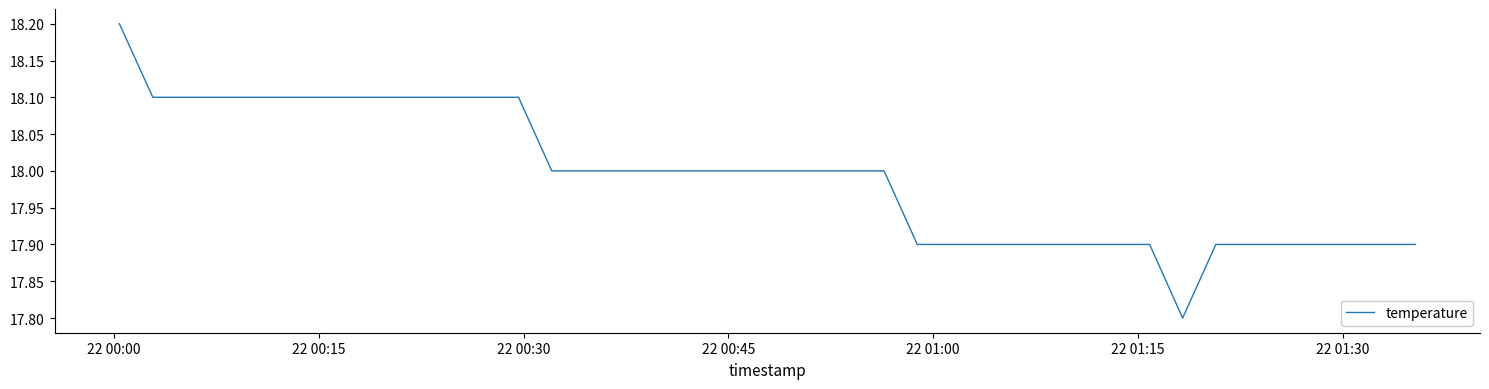

How many lines are shown in the chart?

1